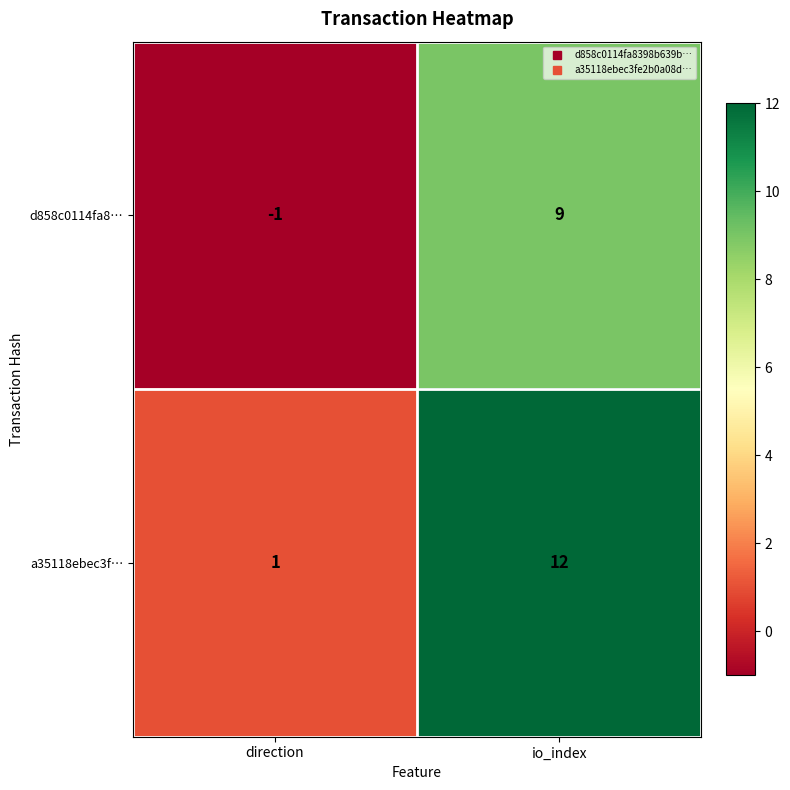

Is it true that d858c0114fa8… equals -1 at direction?

True